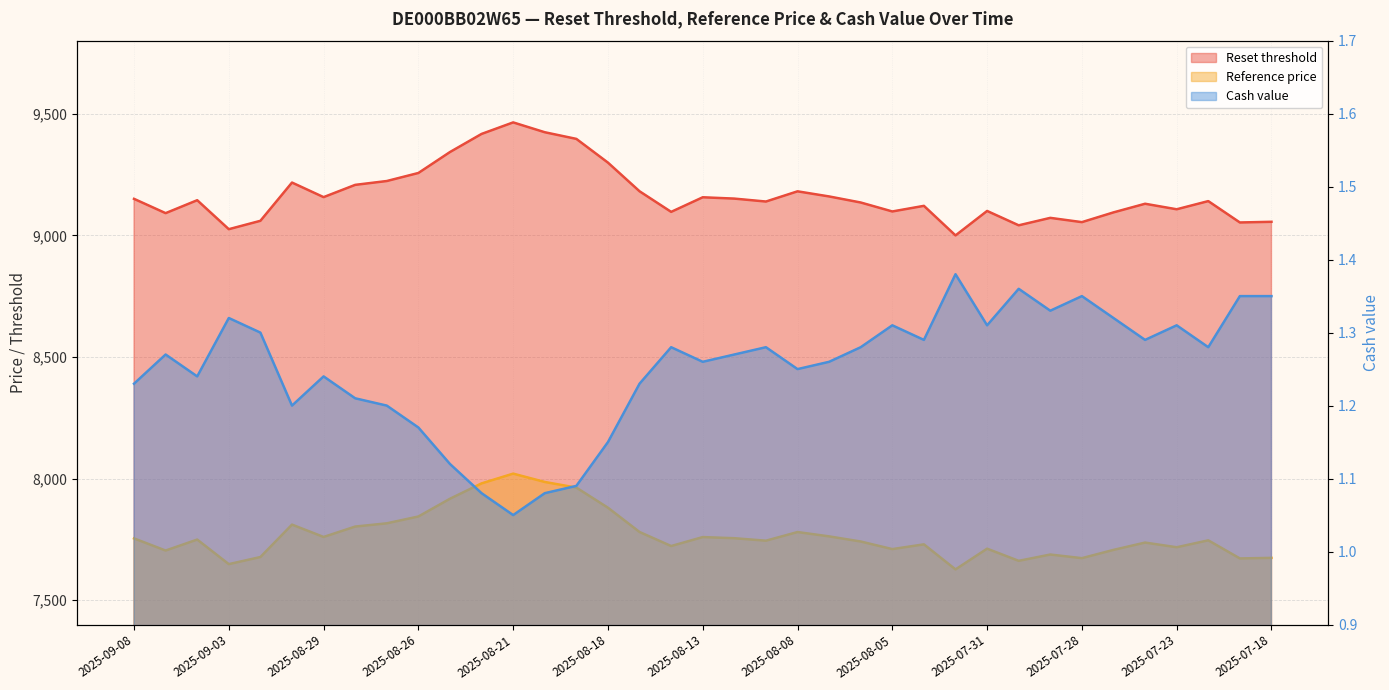

What is the sum of the Reset threshold values at 2025-08-22 and 2025-08-06?

18551.5